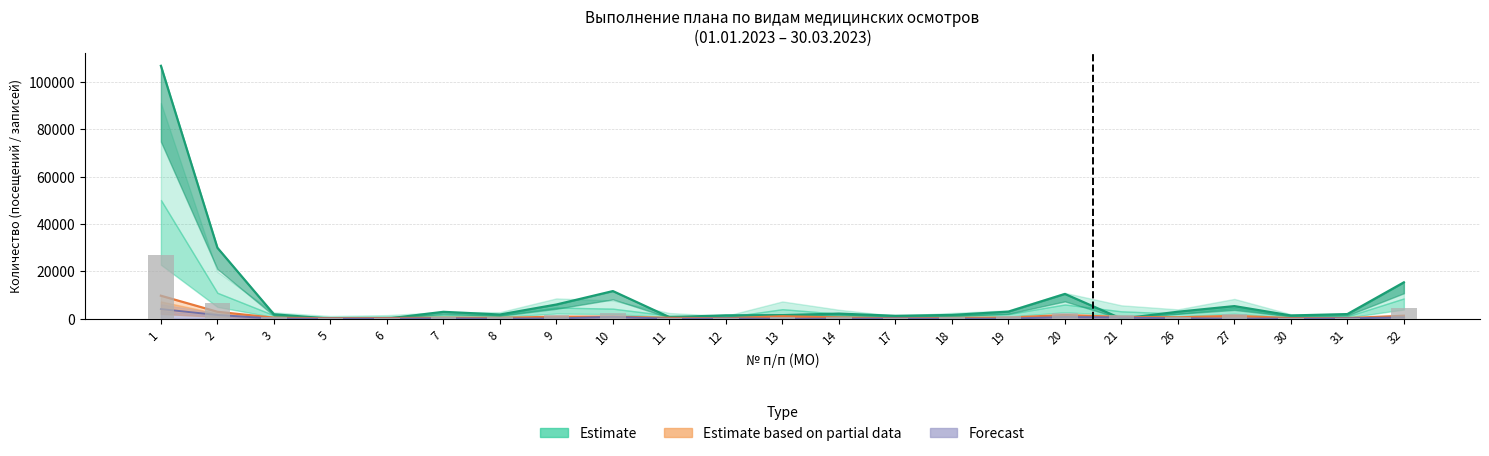

Reading left to right, what are all the values shown in this chart?

26843	6689	501	230	271	631	643	1651	2346	278	363	531	909	254	644	994	2358	1343	847	1806	475	433	4346